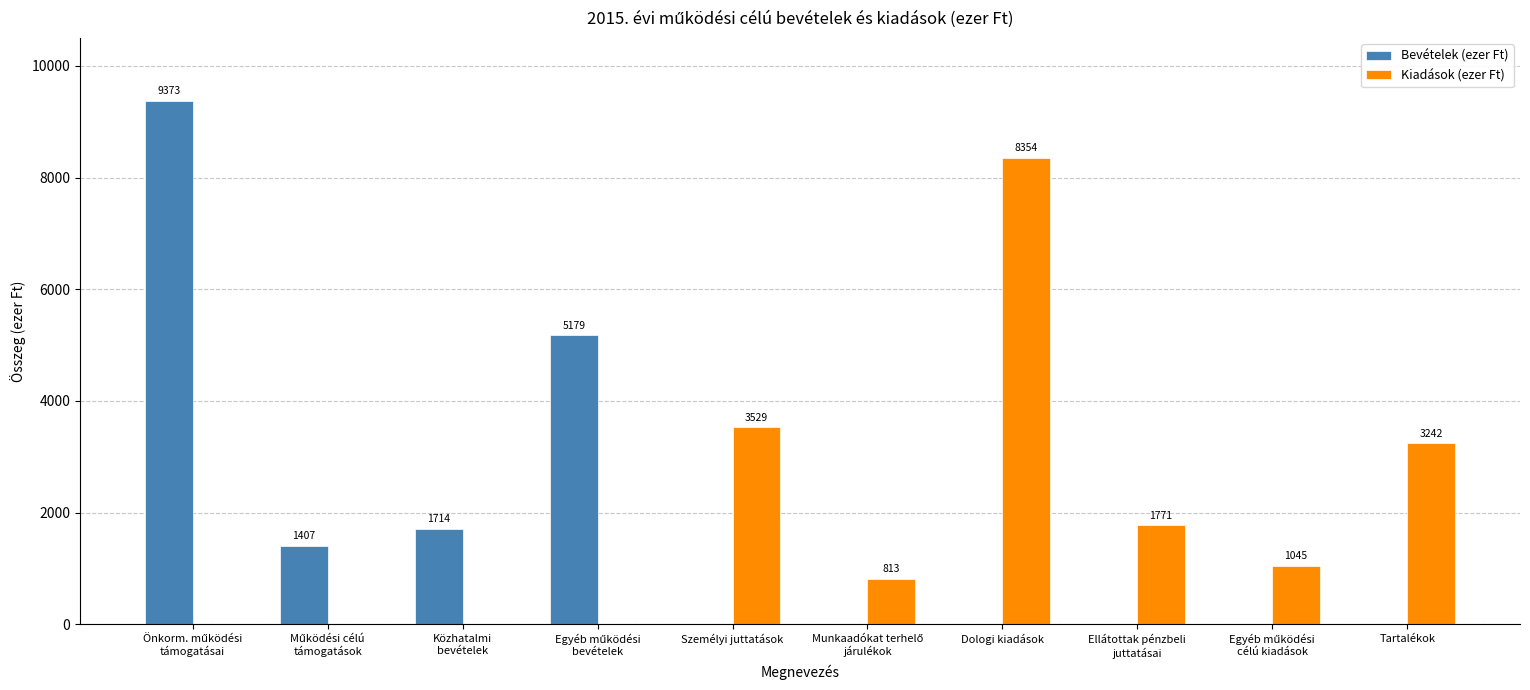

Where does the Kiadások (ezer Ft) series first go above 1045?

Személyi juttatások